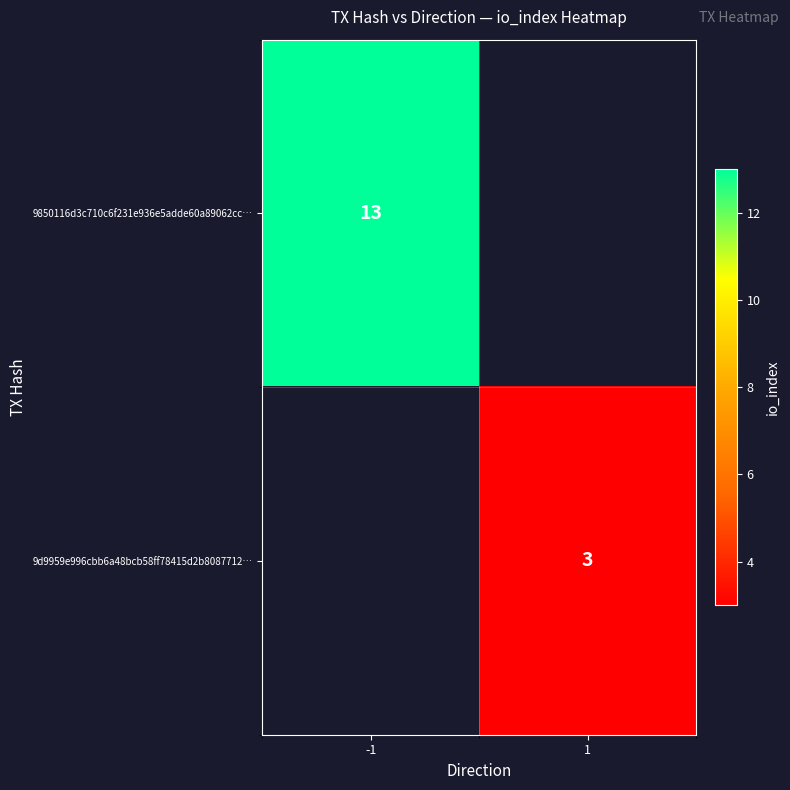

How many distinct data groups are displayed?

2